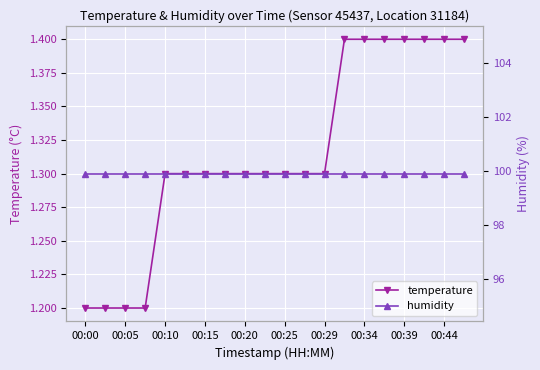

True or false: humidity and temperature intersect in this chart.

False